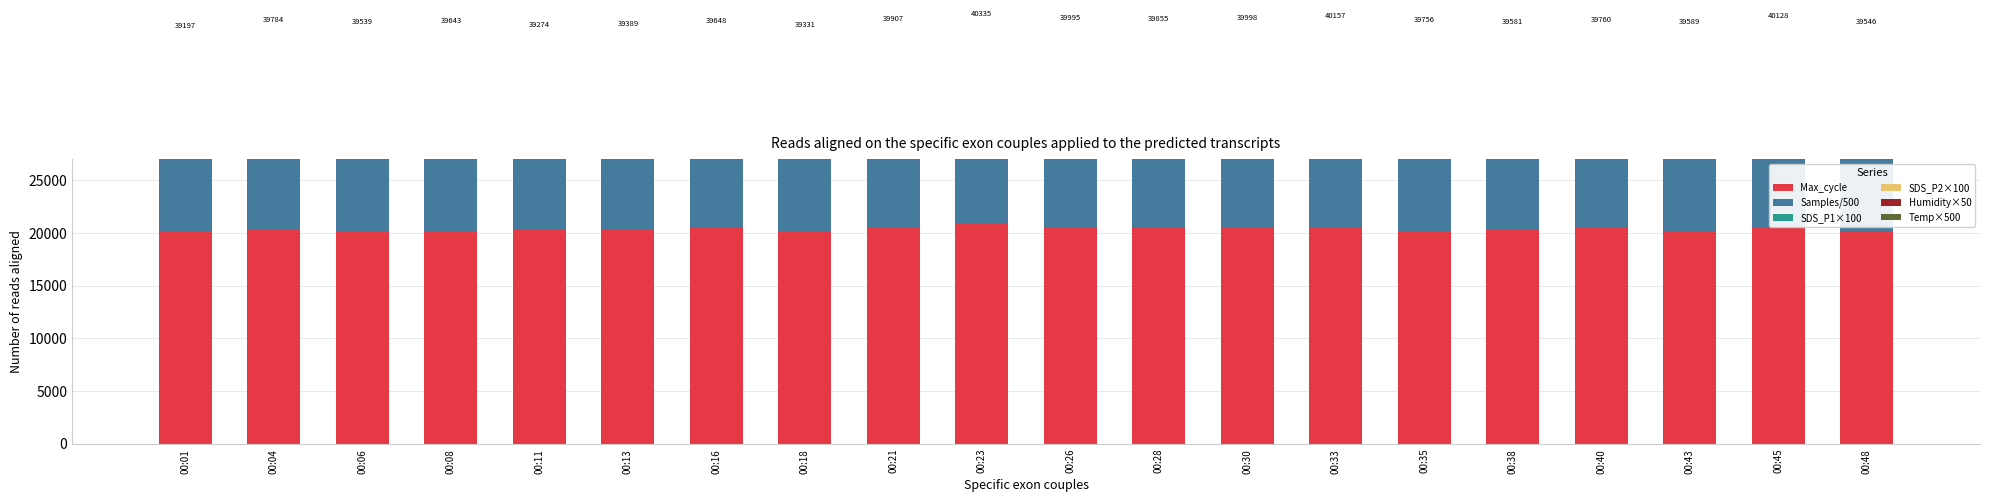

At which category is the sum across all series the highest?

00:23